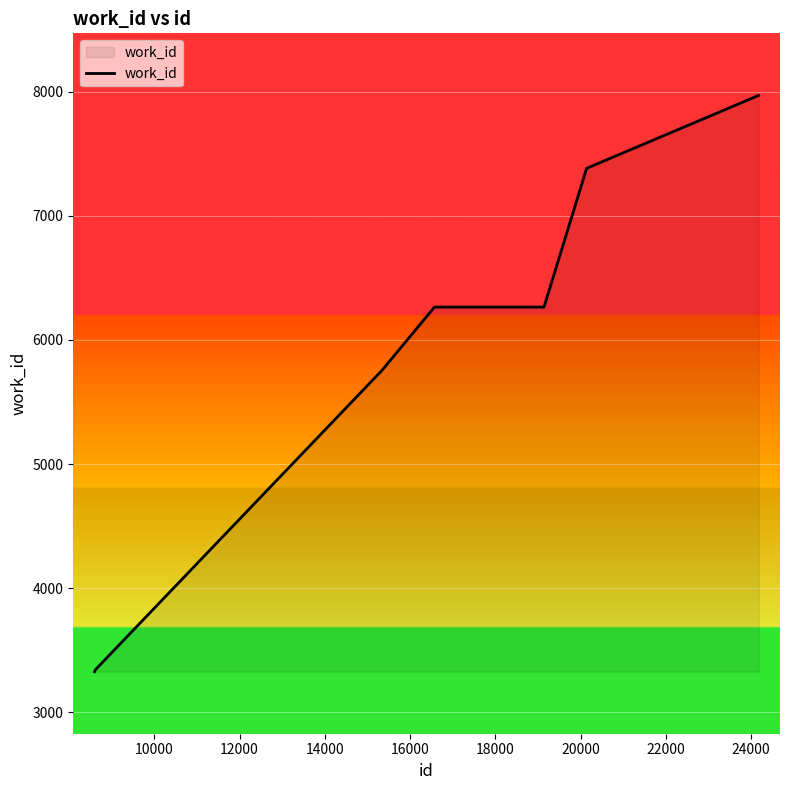

What is the minimum value shown in the chart?

3328